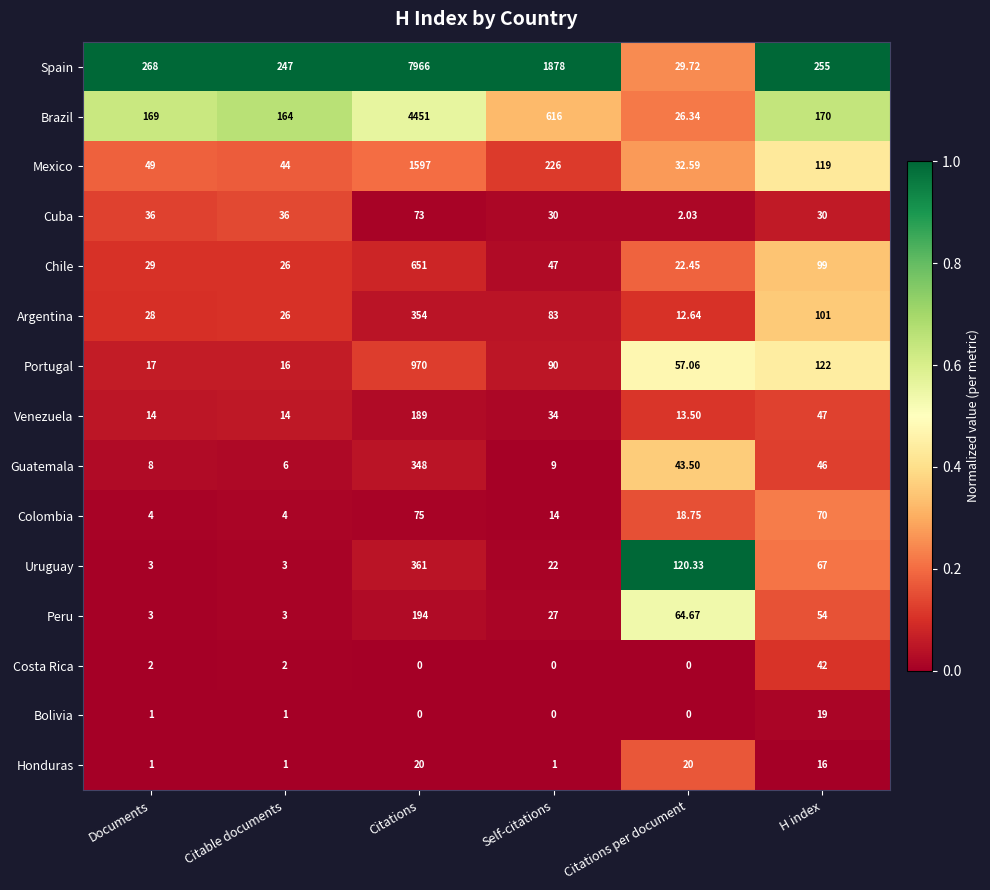

Which category has the highest value across all series?

Citations